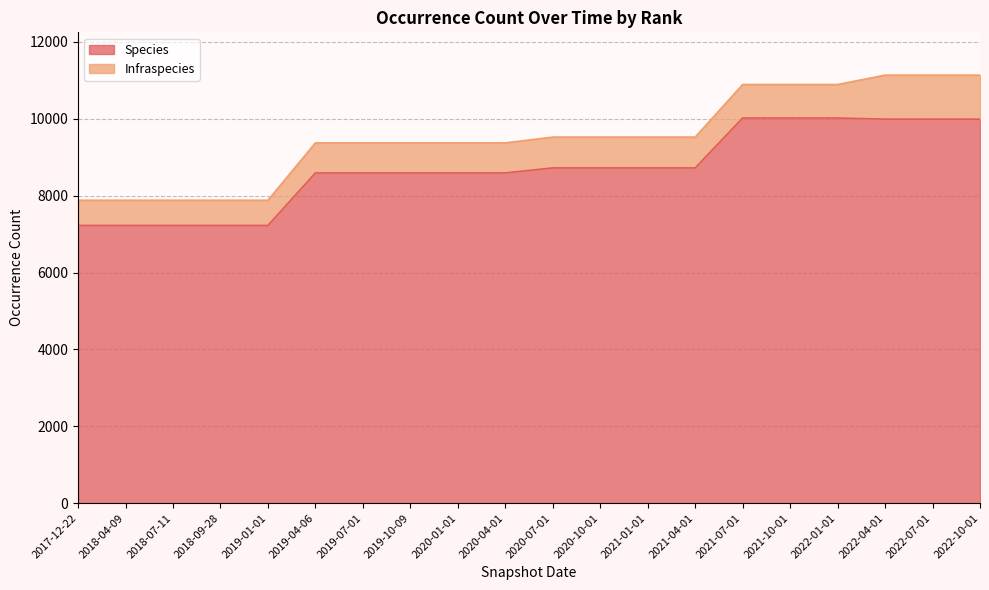

Which has a higher value, 2019-07-01 or 2022-10-01?

2022-10-01